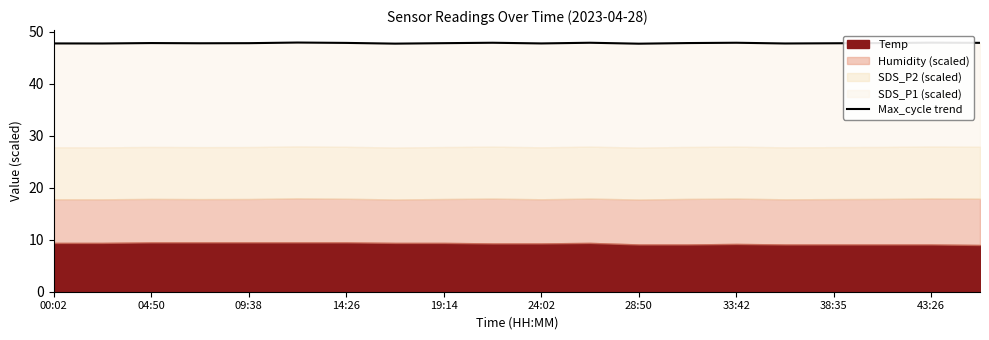

Does the chart display data point markers on the line(s)?

No